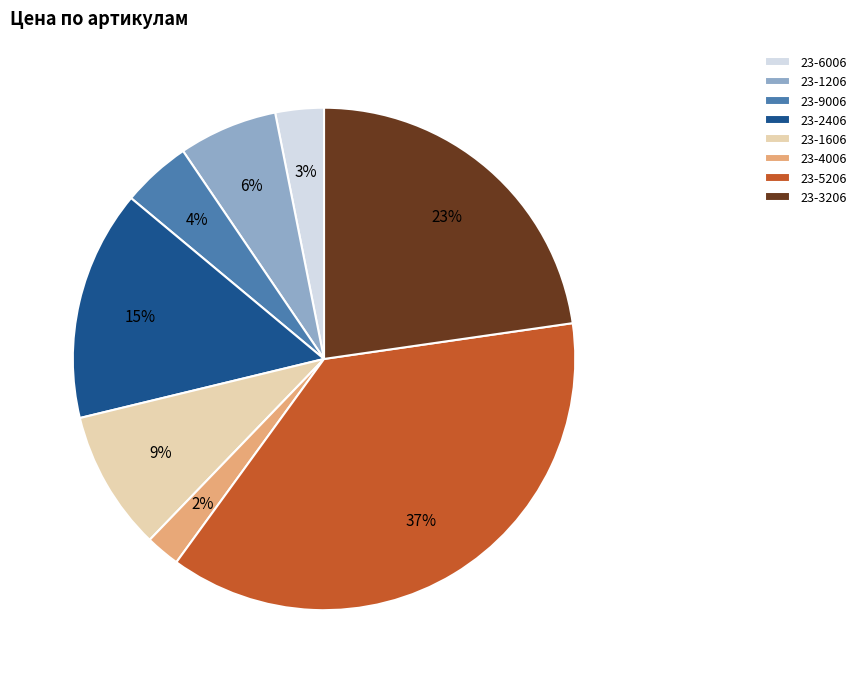

Does 23-2406 account for over 50% of the chart?

No